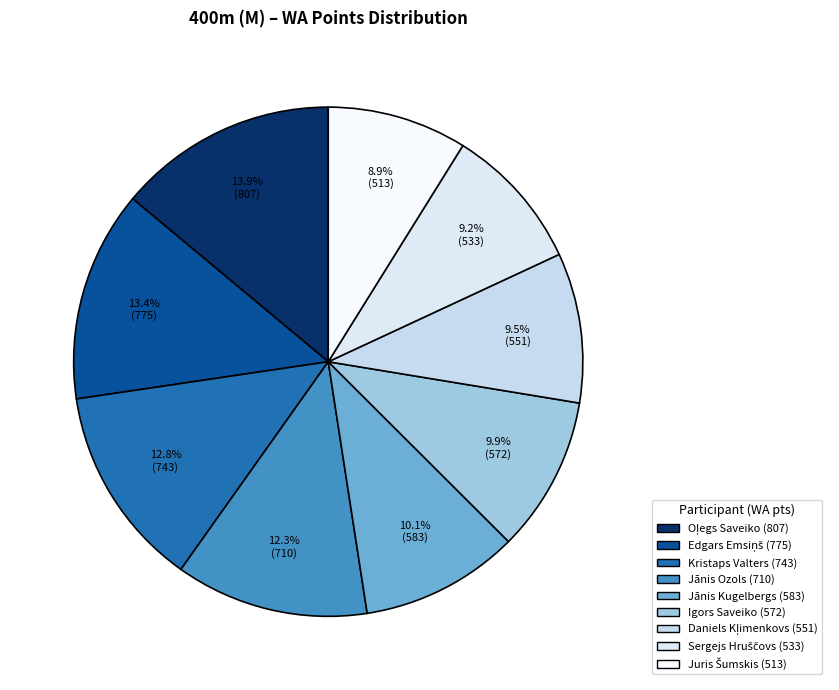

How many segments does this pie chart have?

9